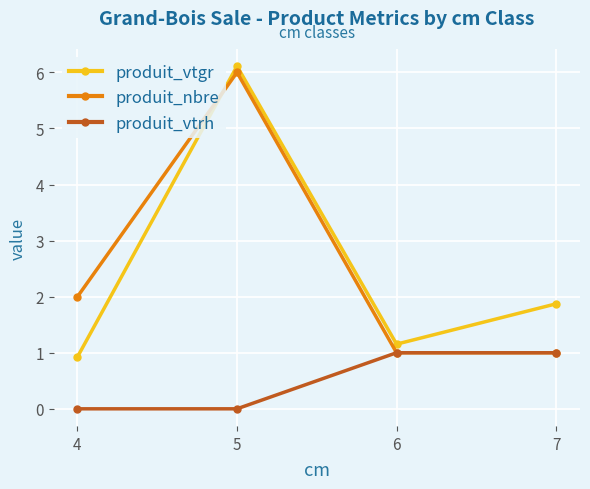

What is the spread (max minus min) of values at 6?

0.2